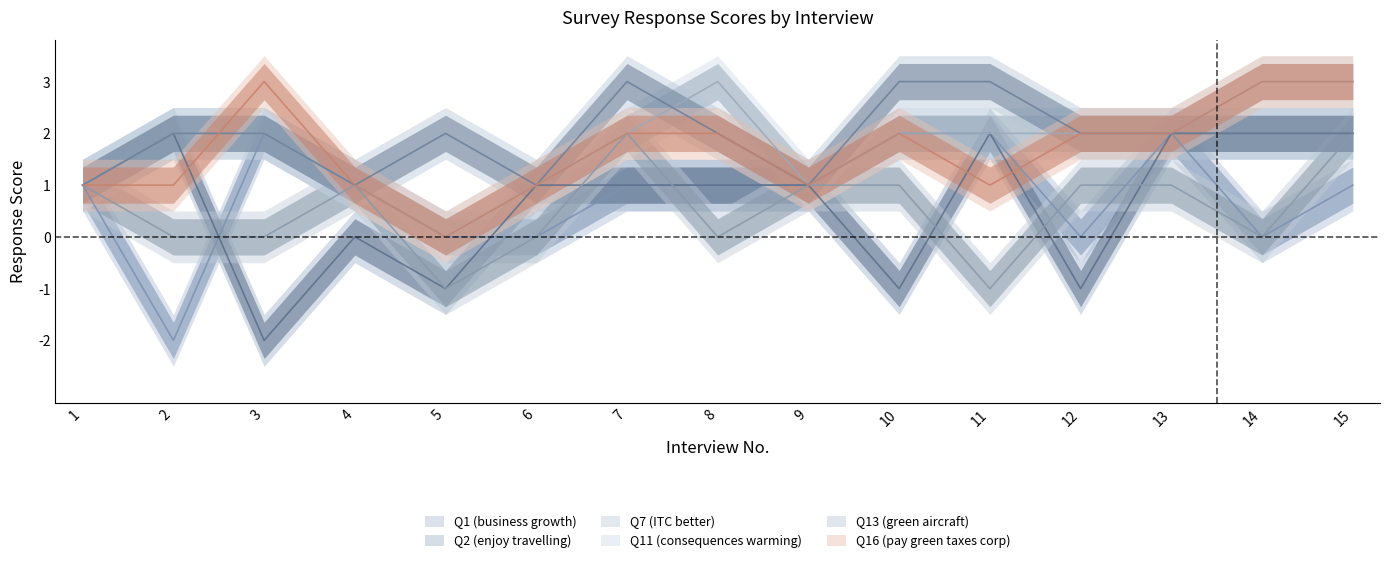

What is the difference between the maximum and minimum values in the Q11 (consequences warming) series?

3